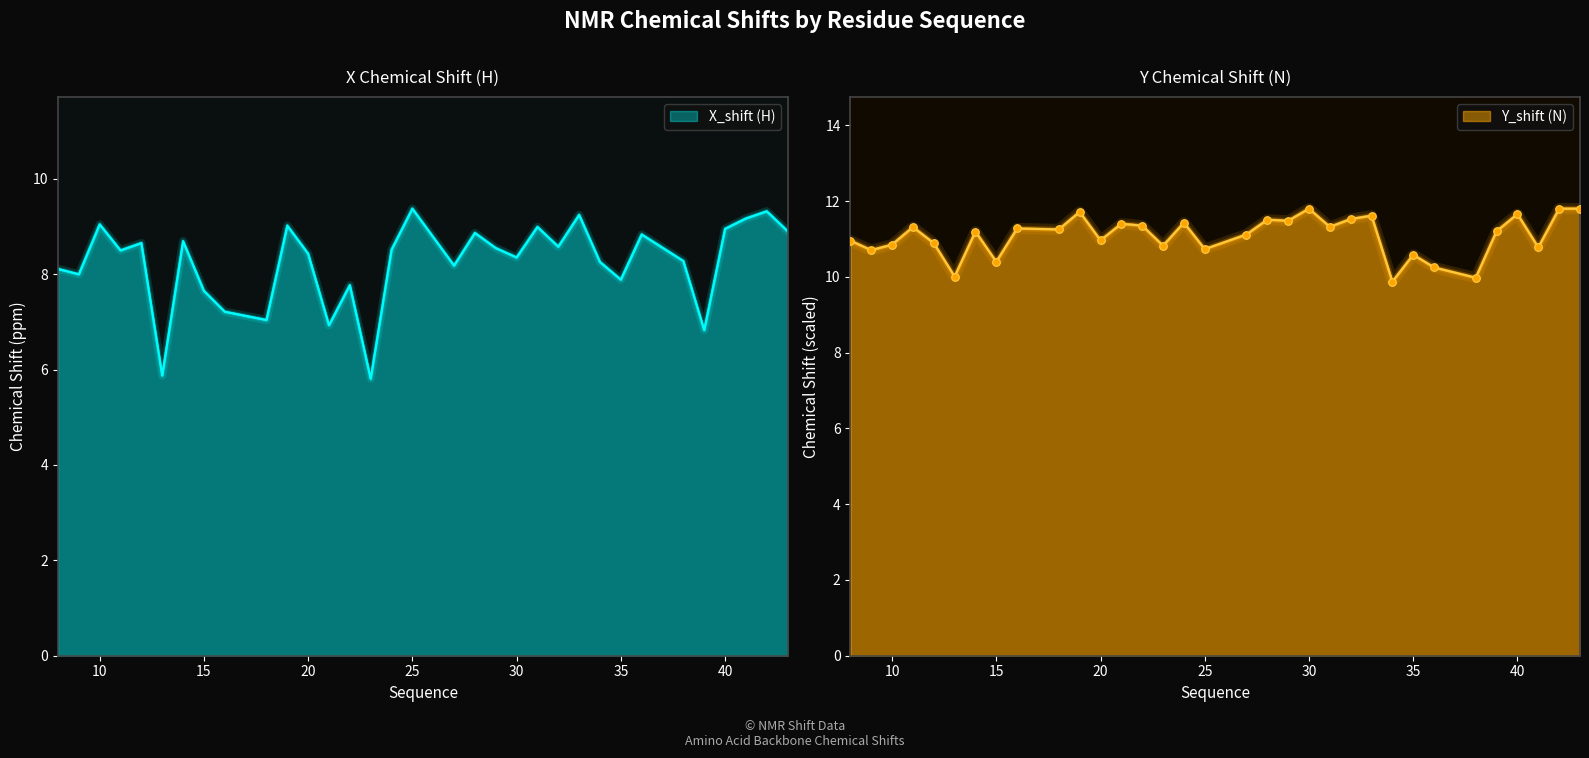

At how many categories does at least one series exceed 10?

31